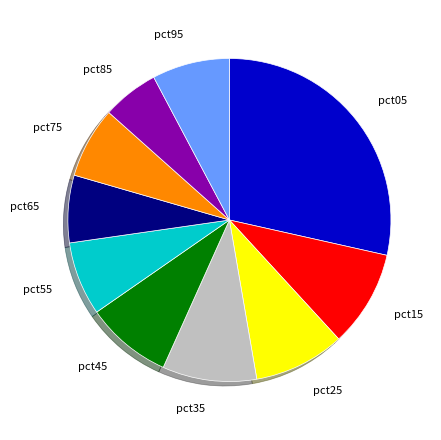

How many segments does this pie chart have?

10